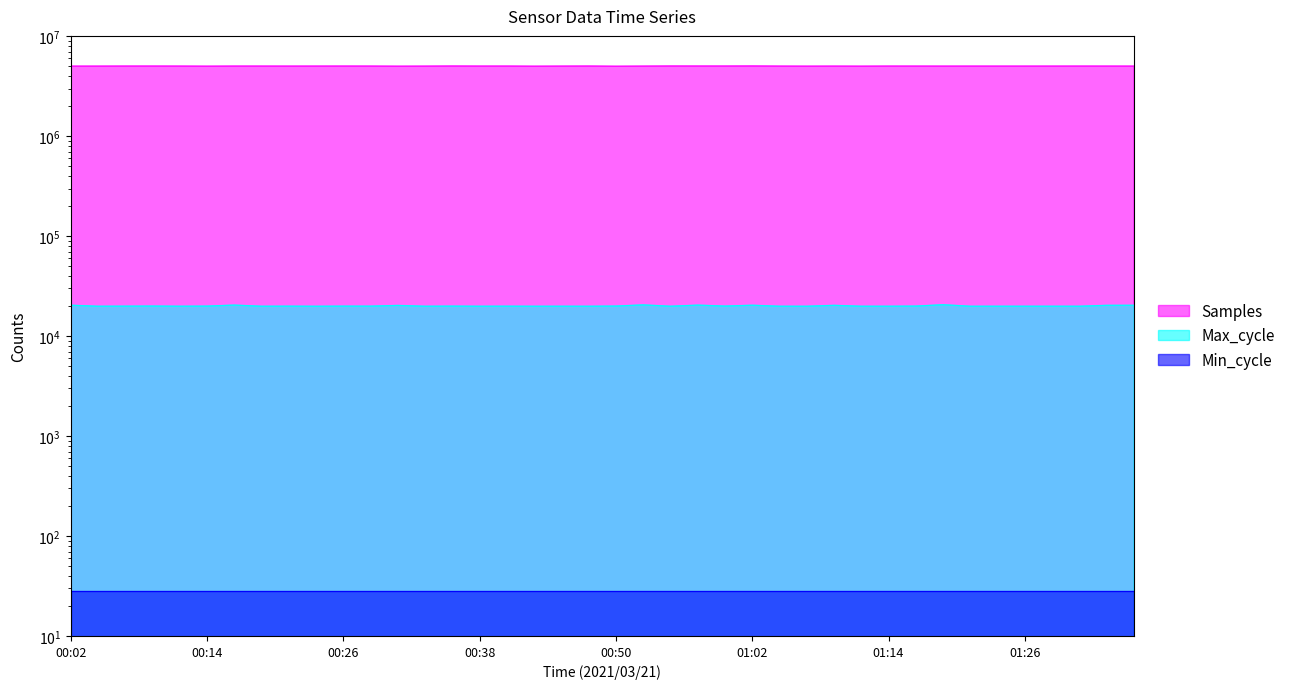

What is the spread (max minus min) of values at 00:55?

5026263